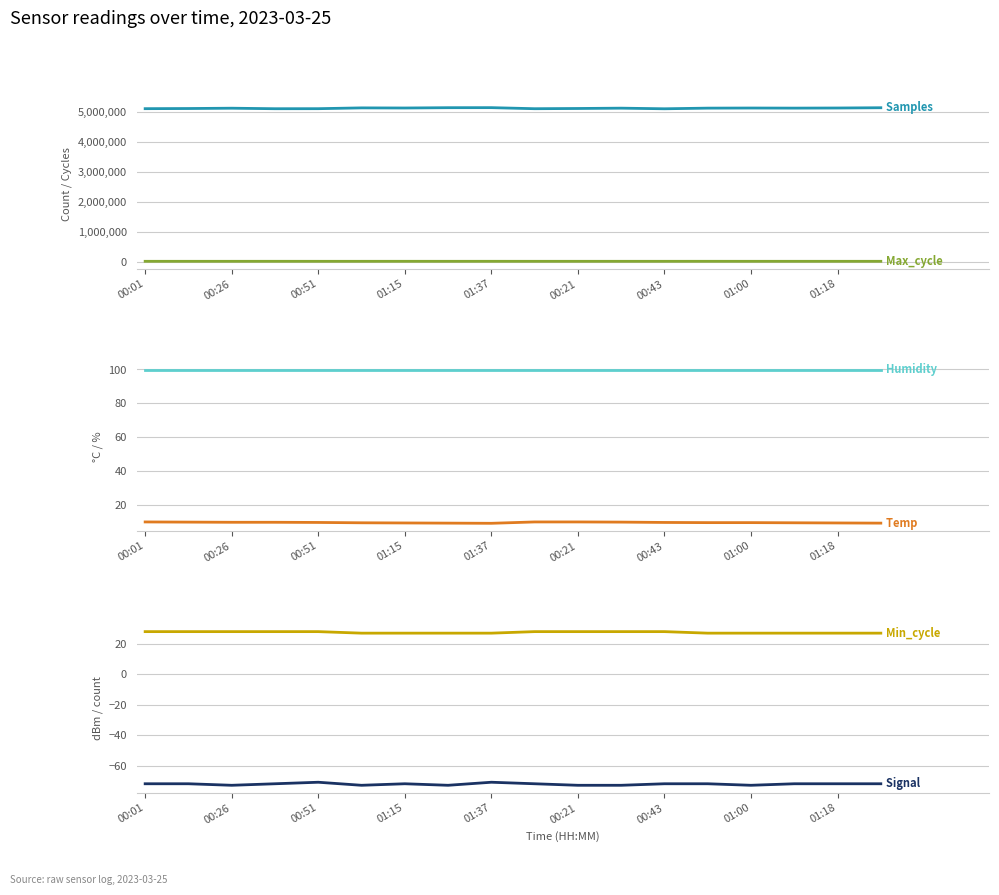

True or false: Max_cycle and Min_cycle cross at least once.

False